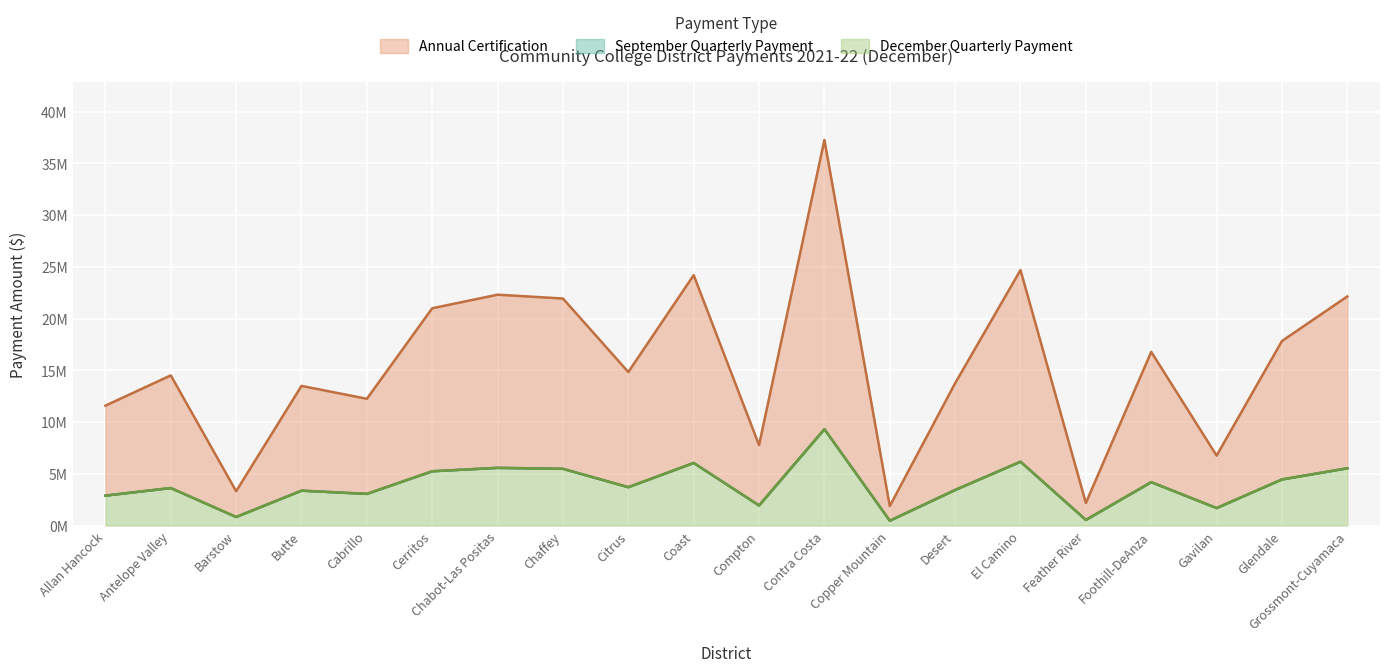

Which series has the widest spread of values?

Annual Certification